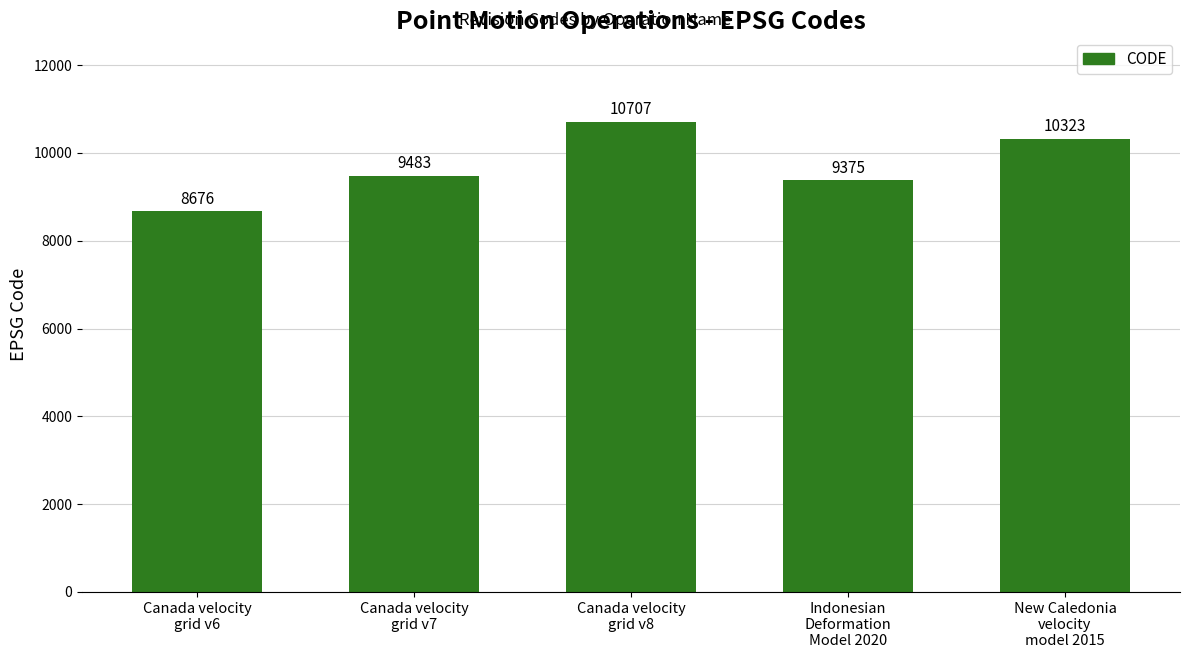

What is the difference between the second highest and second lowest values?

948